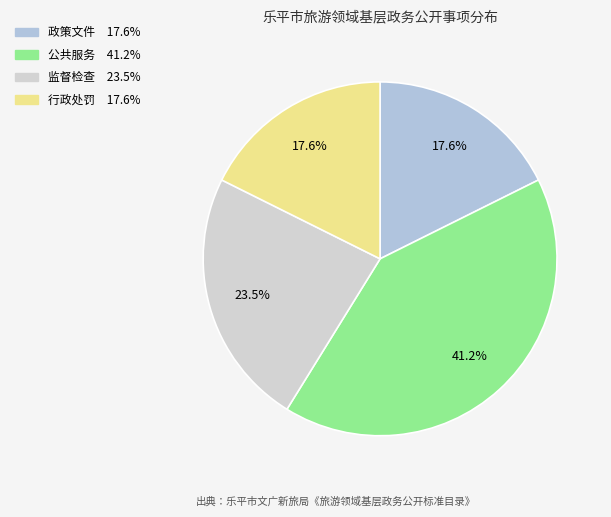

To the nearest percent, what portion does 监督检查 represent?

24%